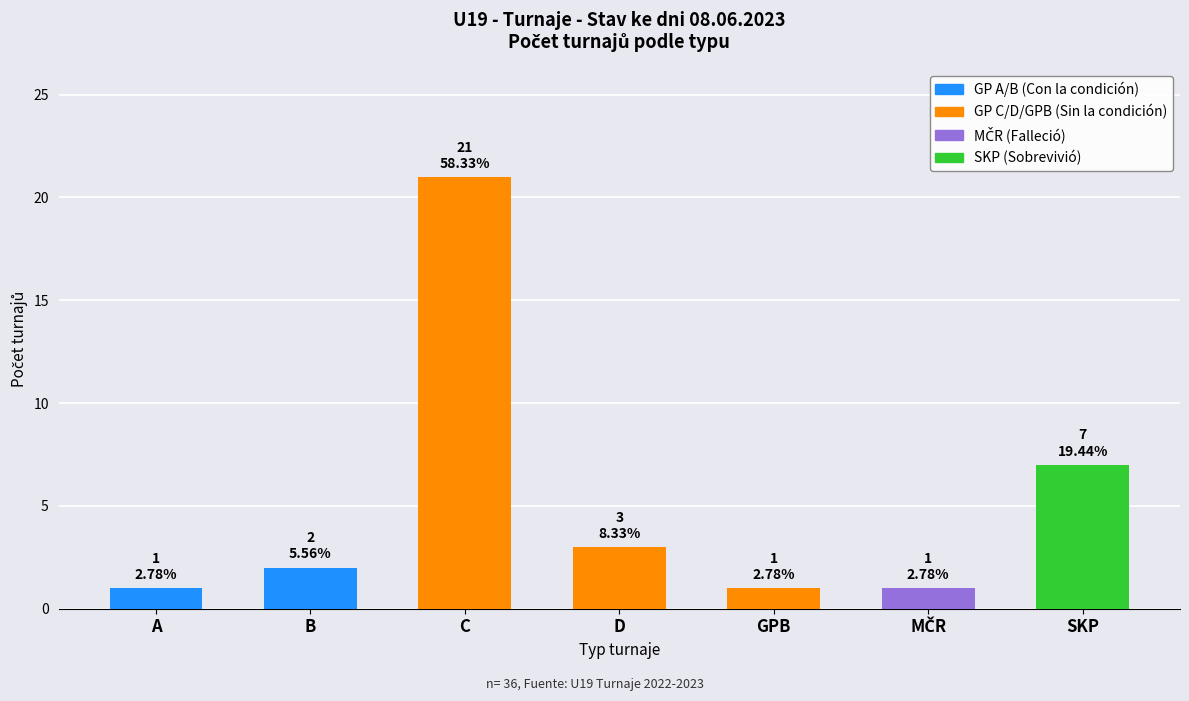

The chart shows a value of 11 at SKP. True or false?

False